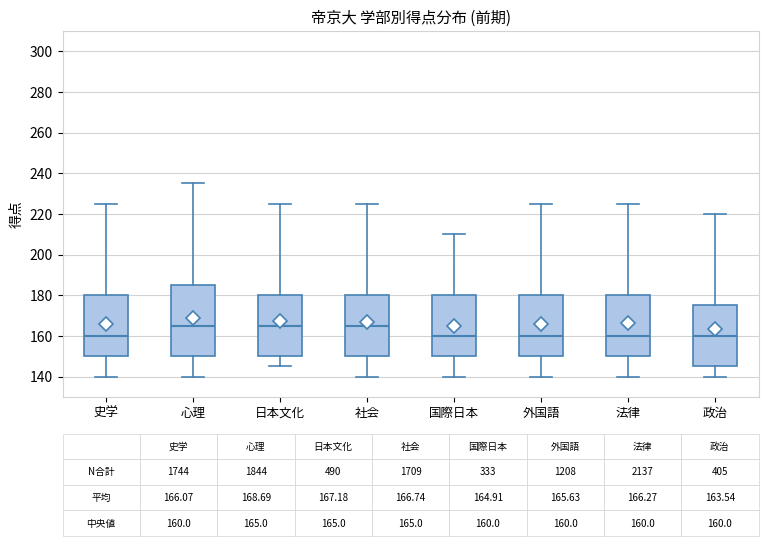

Which box is the tallest, from its lower edge to its upper edge?

心理